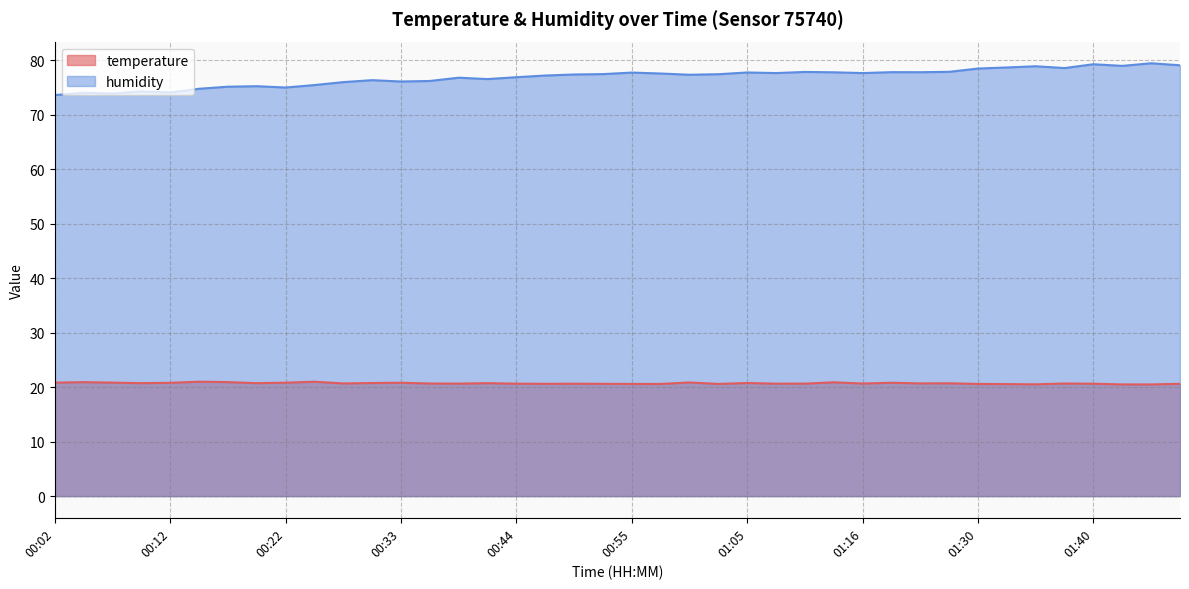

Where does the humidity series first go above 77?

00:46